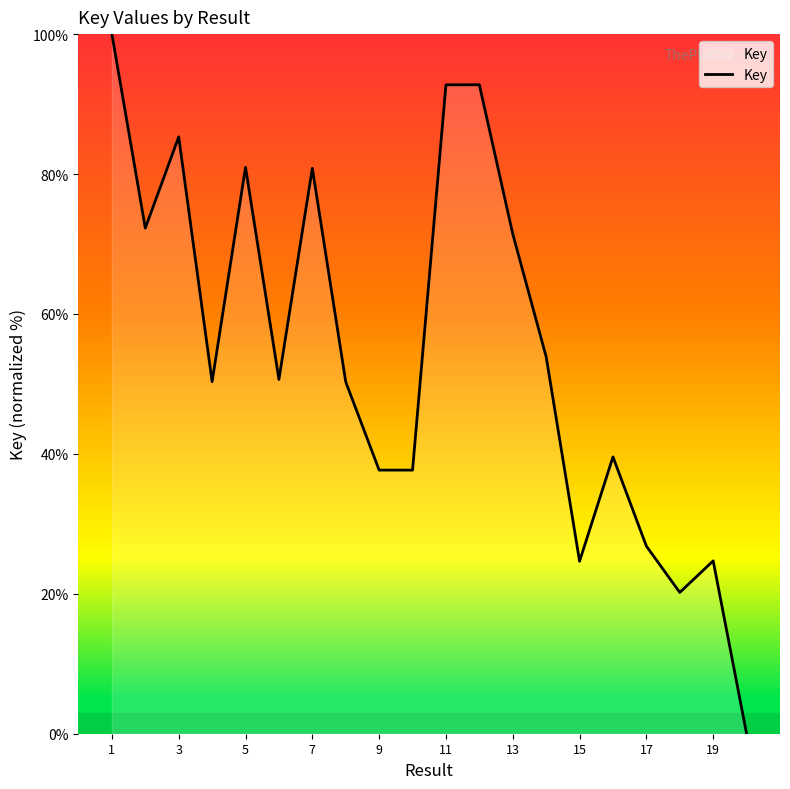

What is the difference between the maximum and minimum values?

100.0